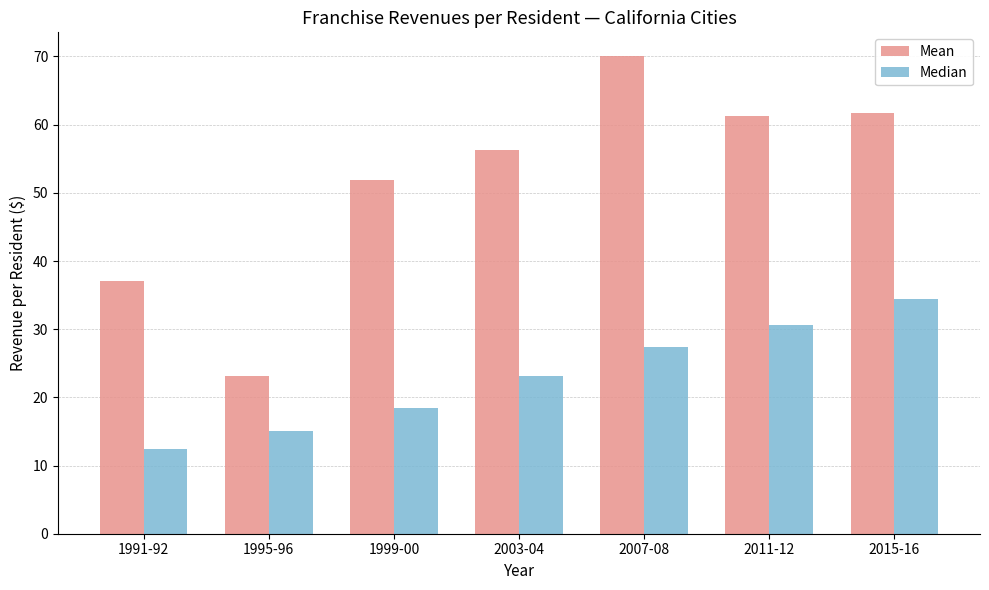

What is the lowest value of the Mean series?

23.2